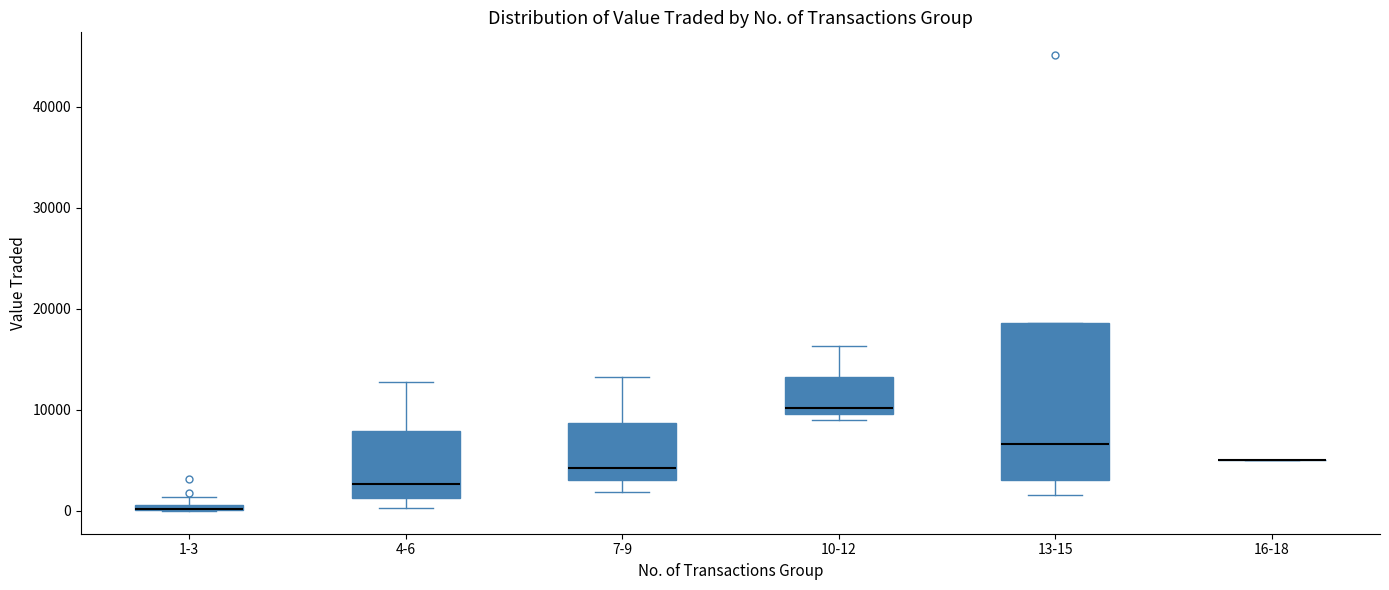

Where is the lower edge of the box for 1-3 on the y-axis? The values are not printed on the chart, so give them approximately, as read against the axis.

0